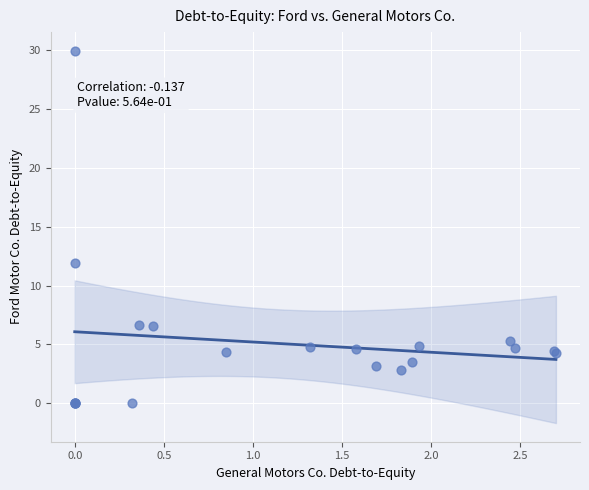

What Y value in the scatter plot is closest to 14?

11.9